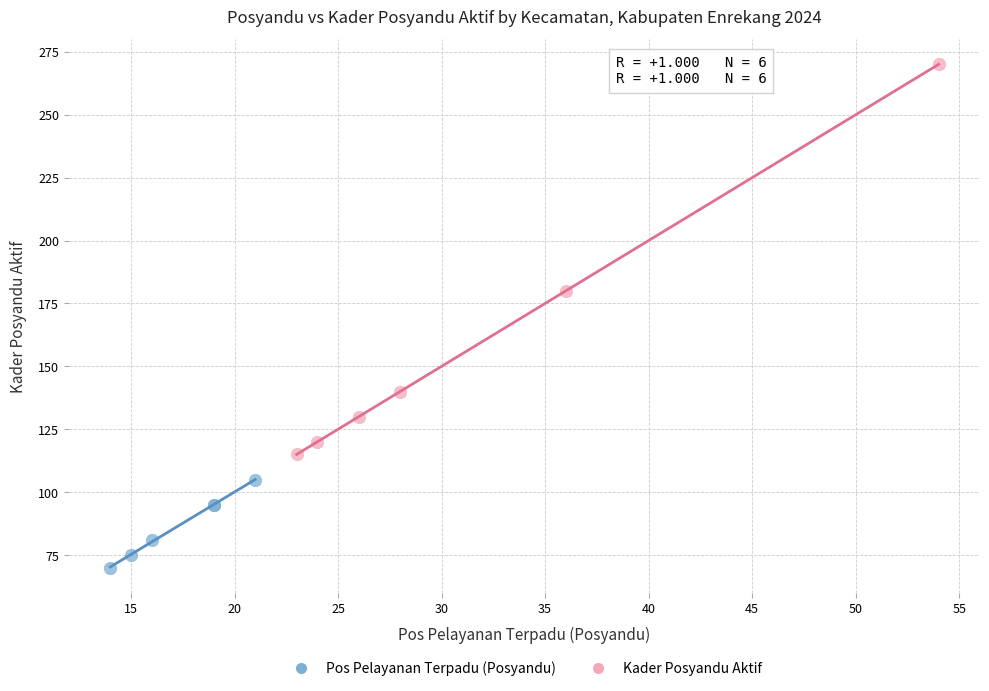

Which series has the widest spread of Y values?

Kader Posyandu Aktif